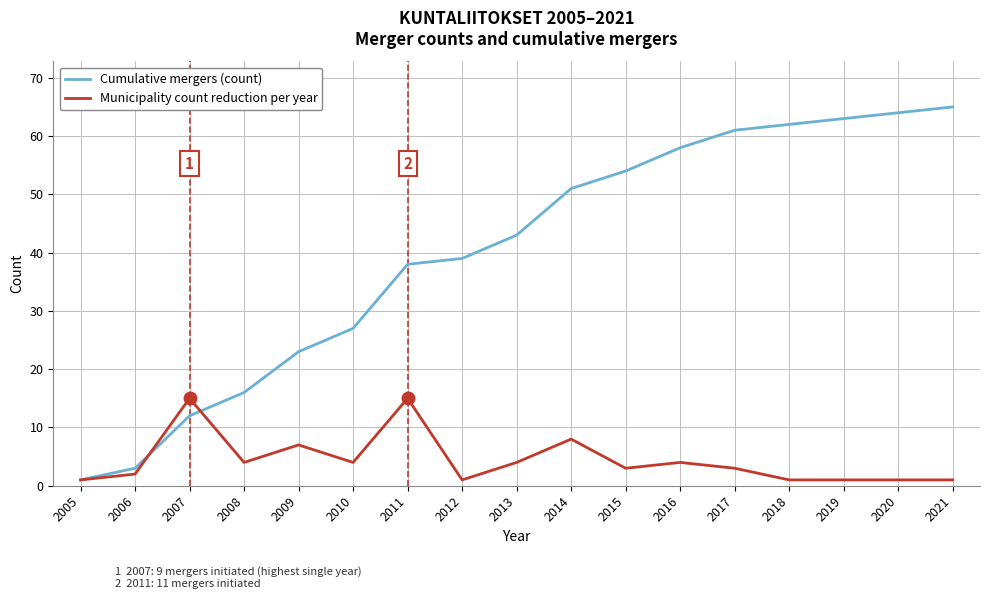

True or false: Municipality count reduction per year has more than 0 interior local peaks.

True